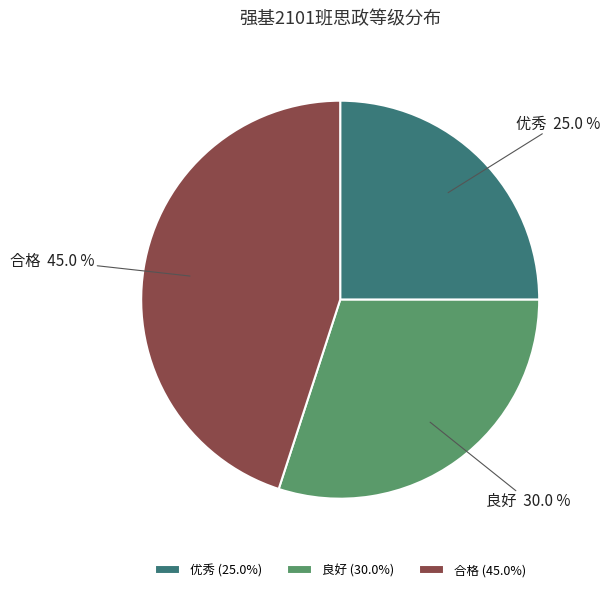

Which slice is the largest?

合格